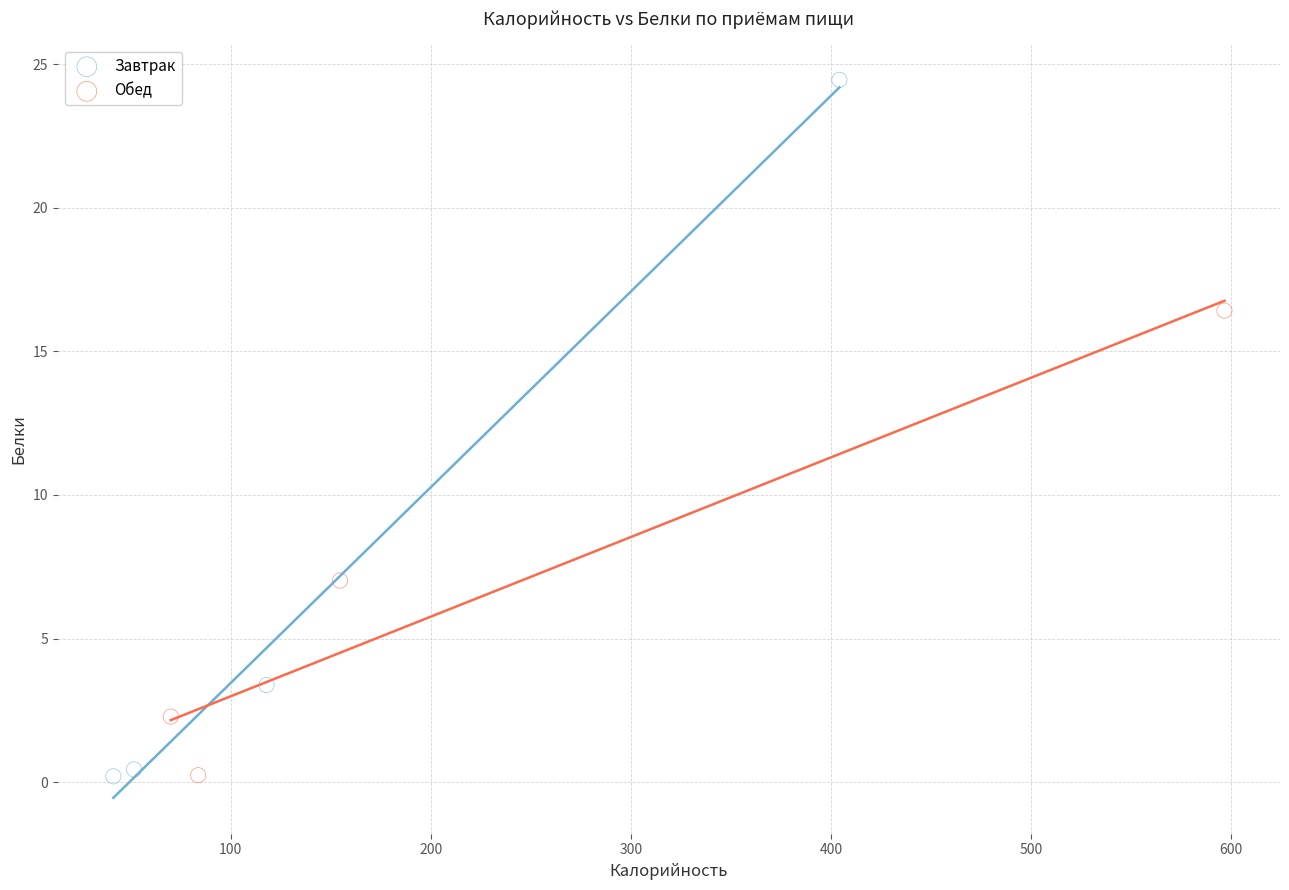

Which series contains the highest Y value?

Завтрак